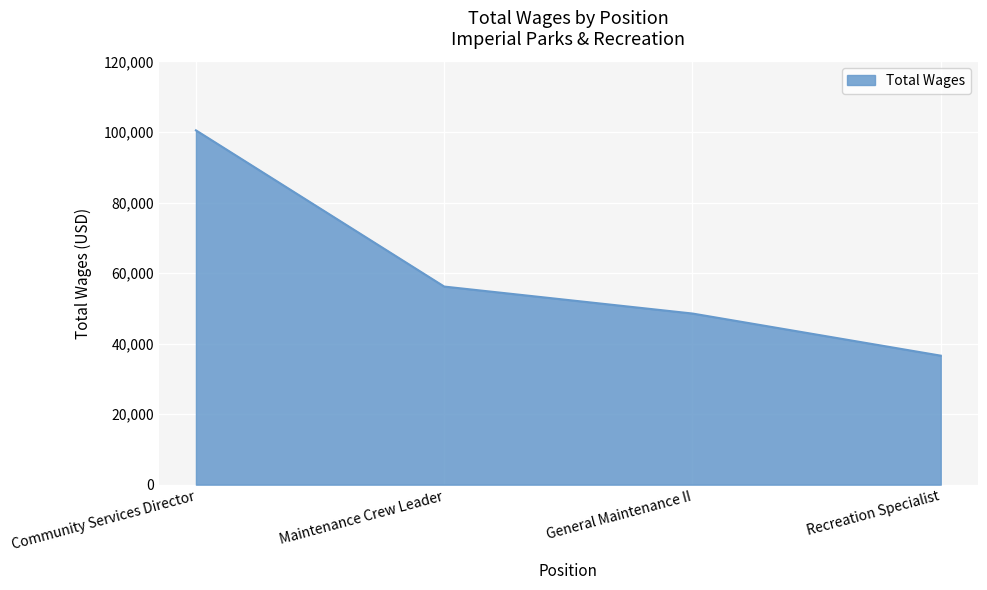

Count the values in the range 48523 to 100467.

3